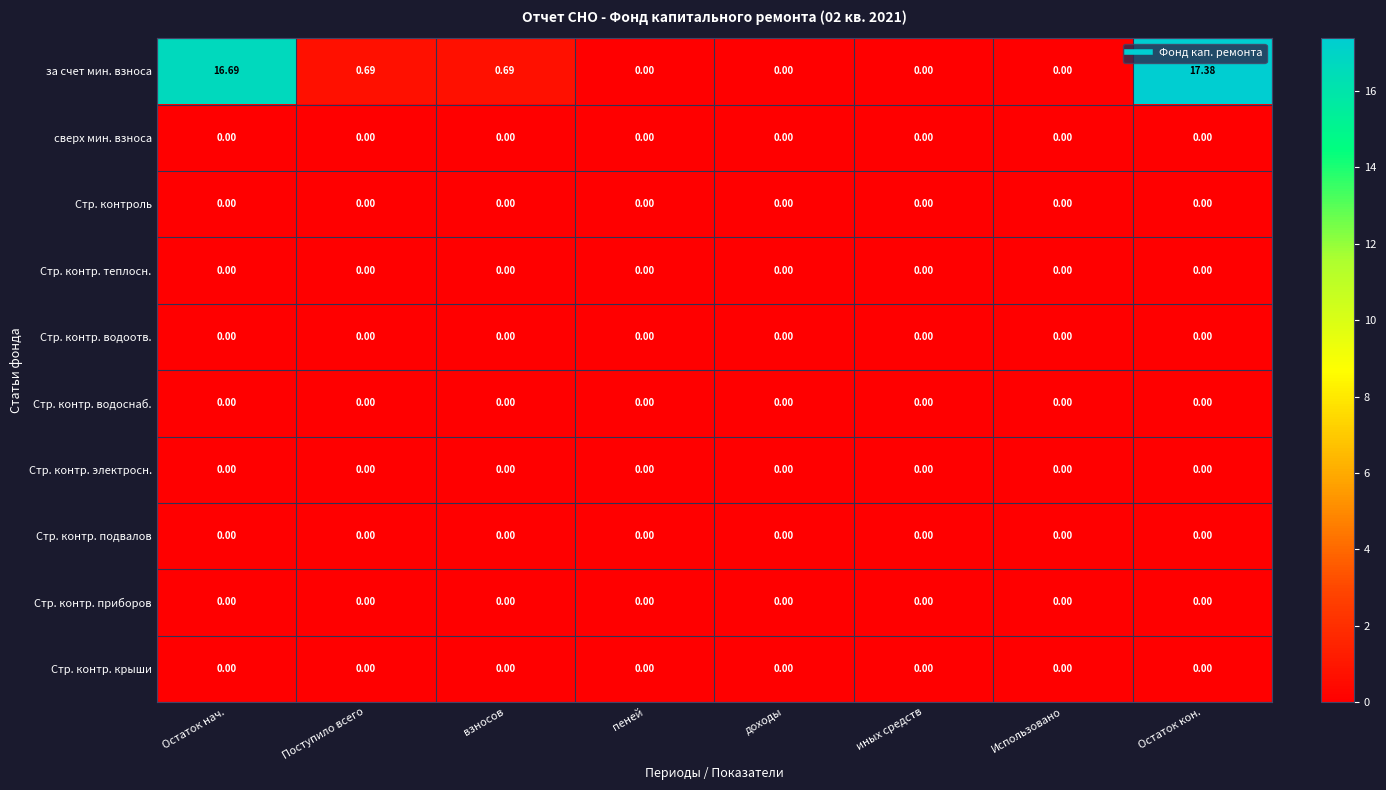

Which series has the largest total across all categories?

за счет мин. взноса